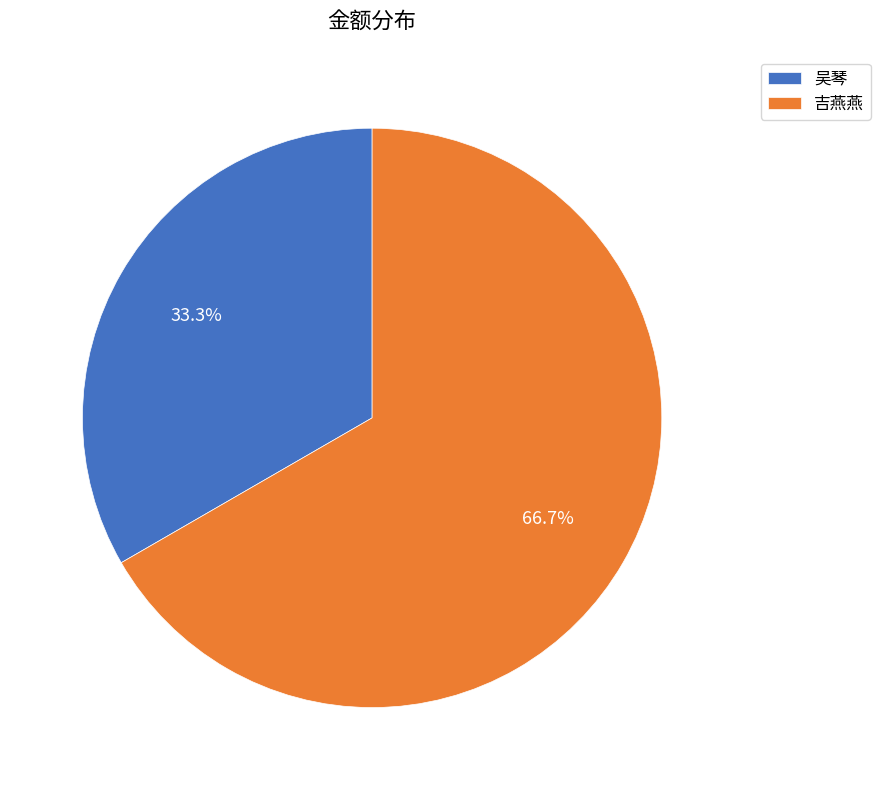

Which slice is the largest?

吉燕燕